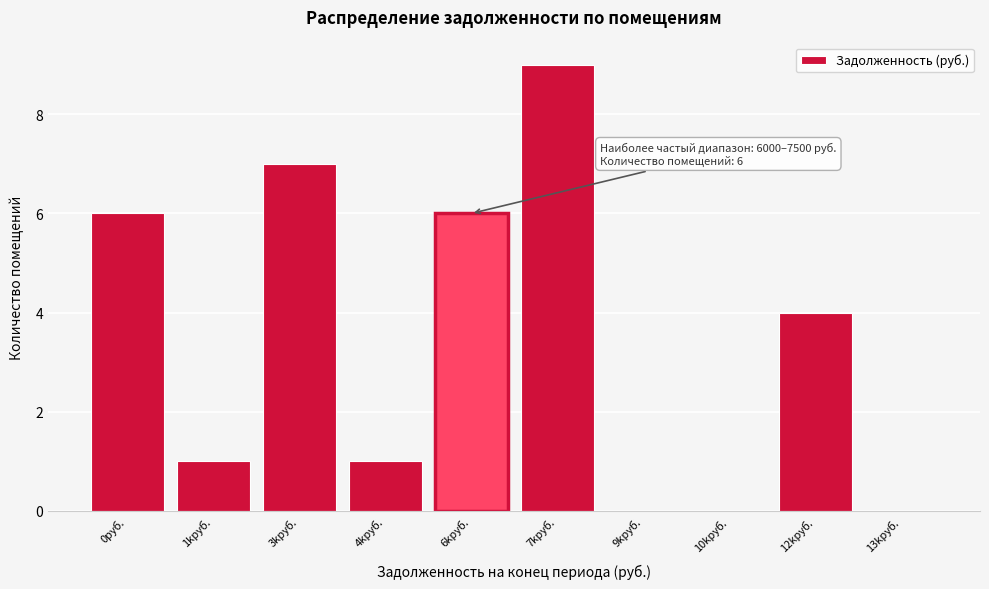

Reading left to right, transcribe all the data shown in this chart.

0руб.=6	1kруб.=1	3kруб.=7	4kруб.=1	6kруб.=6	7kруб.=9	9kруб.=0	10kруб.=0	12kруб.=4	13kруб.=0